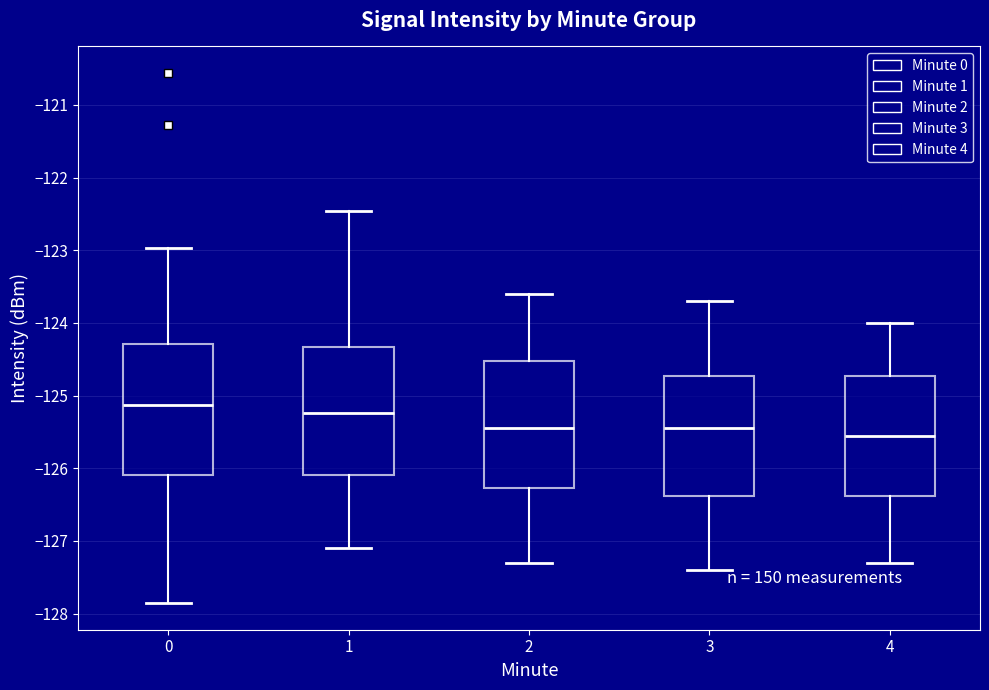

Which box's median line is the highest?

0